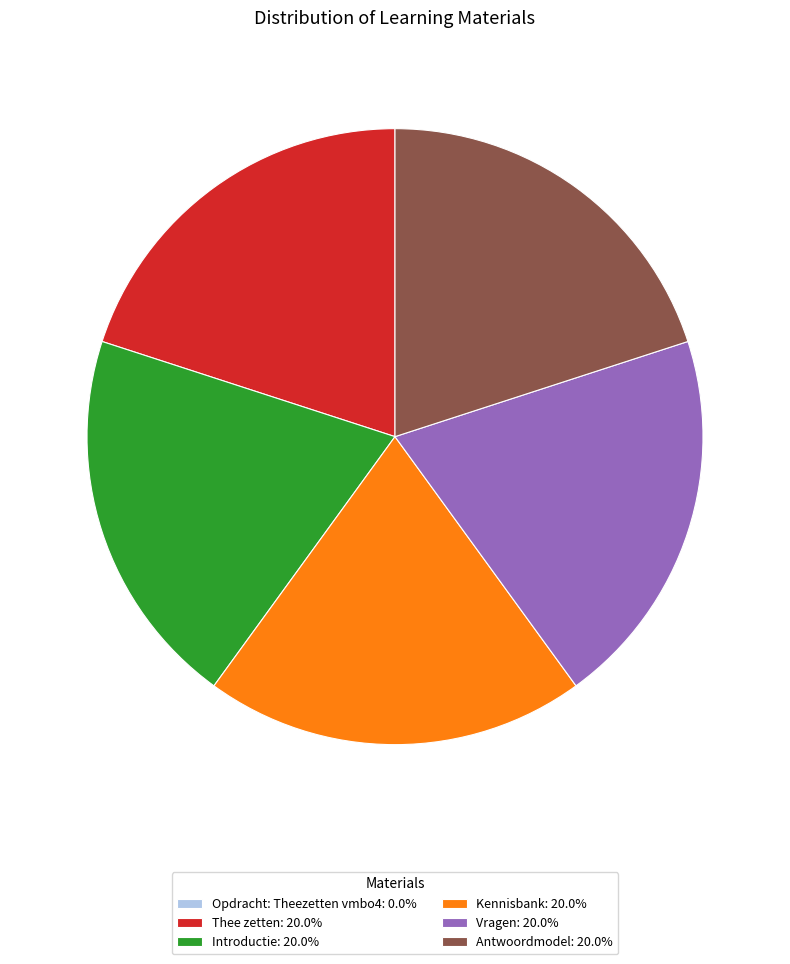

The Vragen slice represents 32% of the pie. True or false?

False